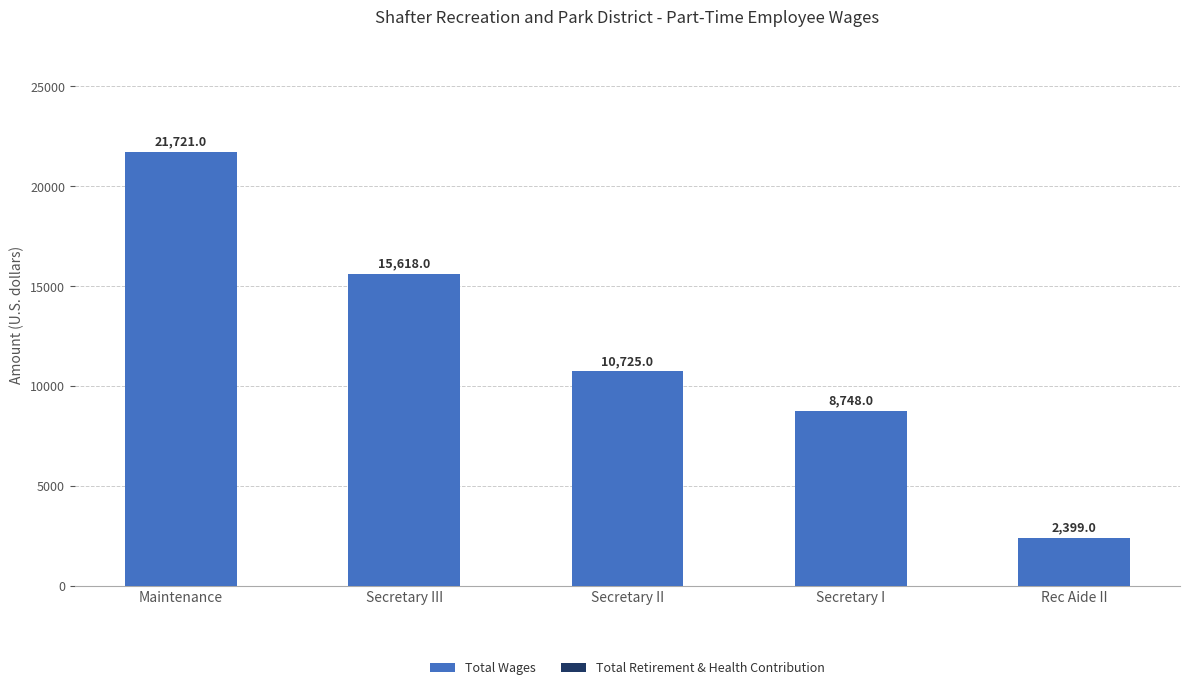

Reading right to left, transcribe all the data shown in this chart.

Rec Aide II=2399	Secretary I=8748	Secretary II=10725	Secretary III=15618	Maintenance=21721